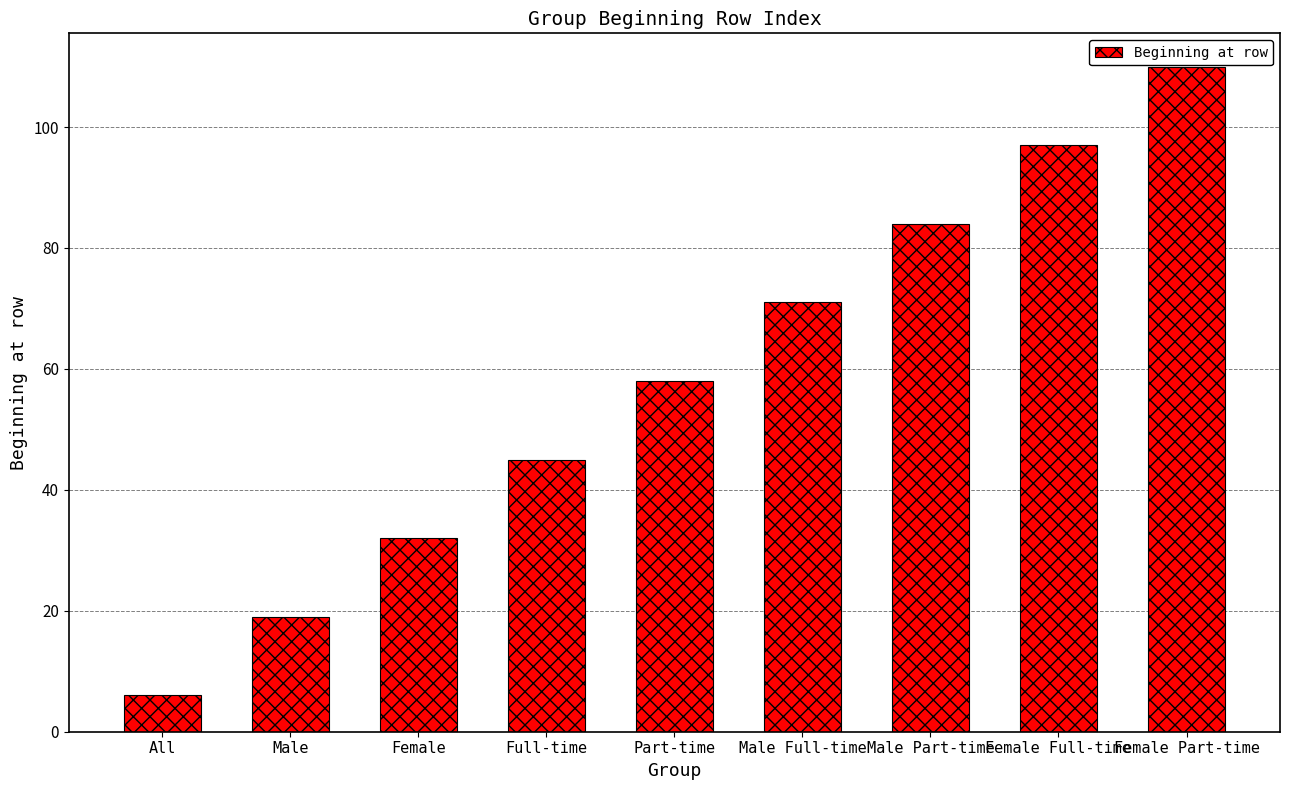

What is the approximate value at Female Full-time?

97